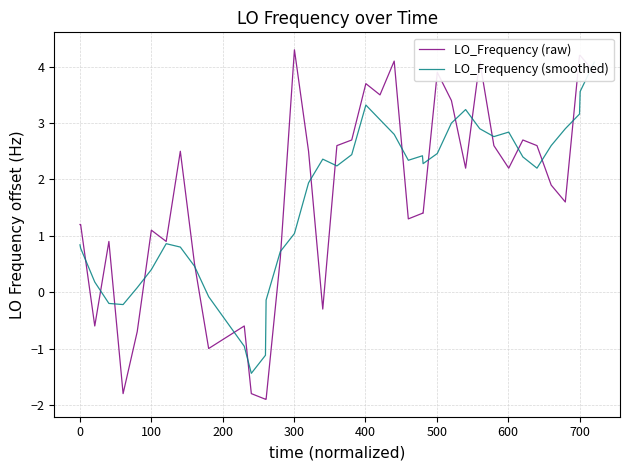

What is the minimum value for LO_Frequency (raw)?

-1.9